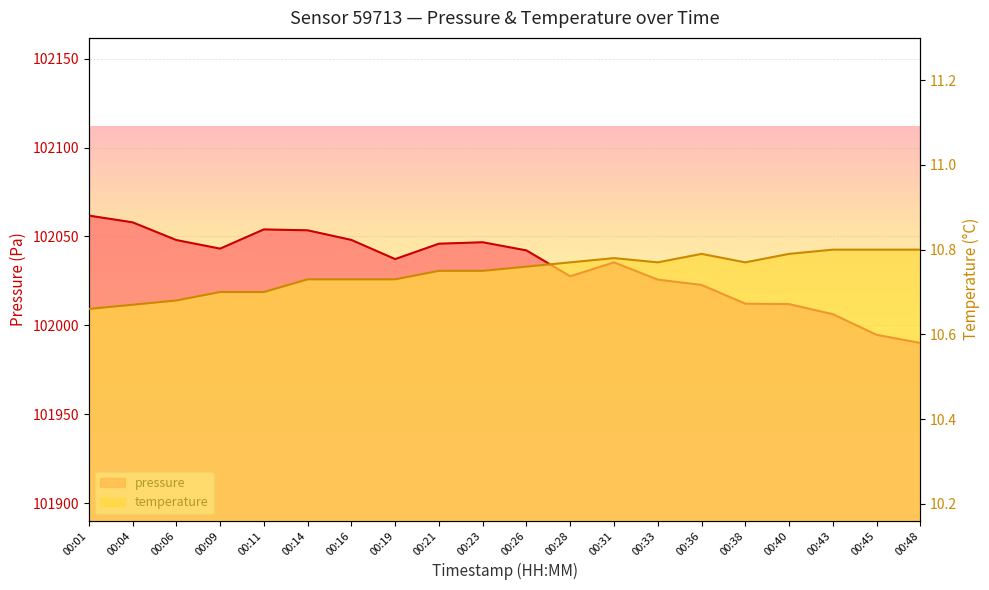

Where is the first local maximum for pressure?

00:11